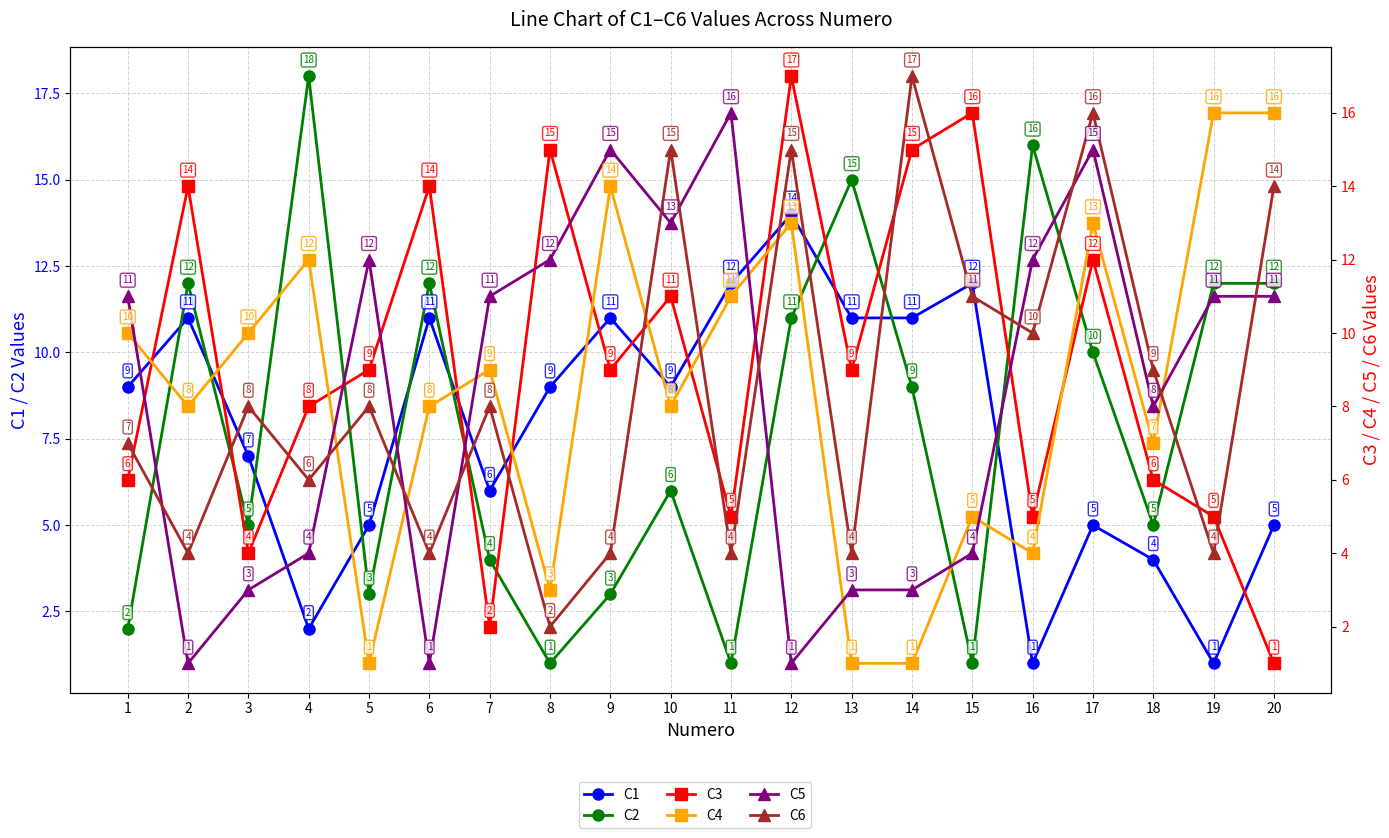

List the labels in order of C1 value, largest first.

12, 11, 15, 2, 6, 9, 13, 14, 1, 8, 10, 3, 7, 5, 17, 20, 18, 4, 16, 19